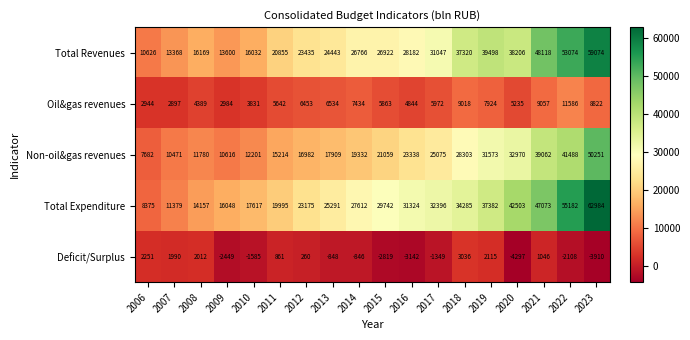

Which series changed the most between 2020 and 2022?

Total Revenues